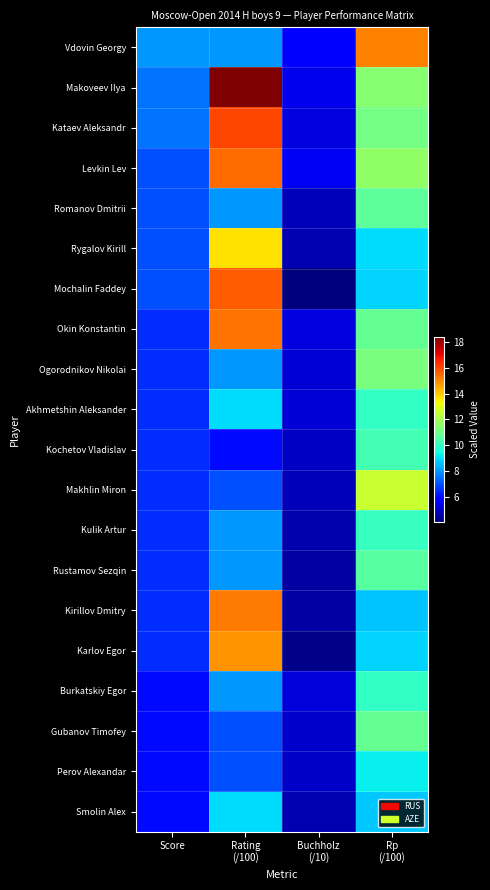

What is the difference between the highest and lowest values at Buchholz
(/10)?

1.8